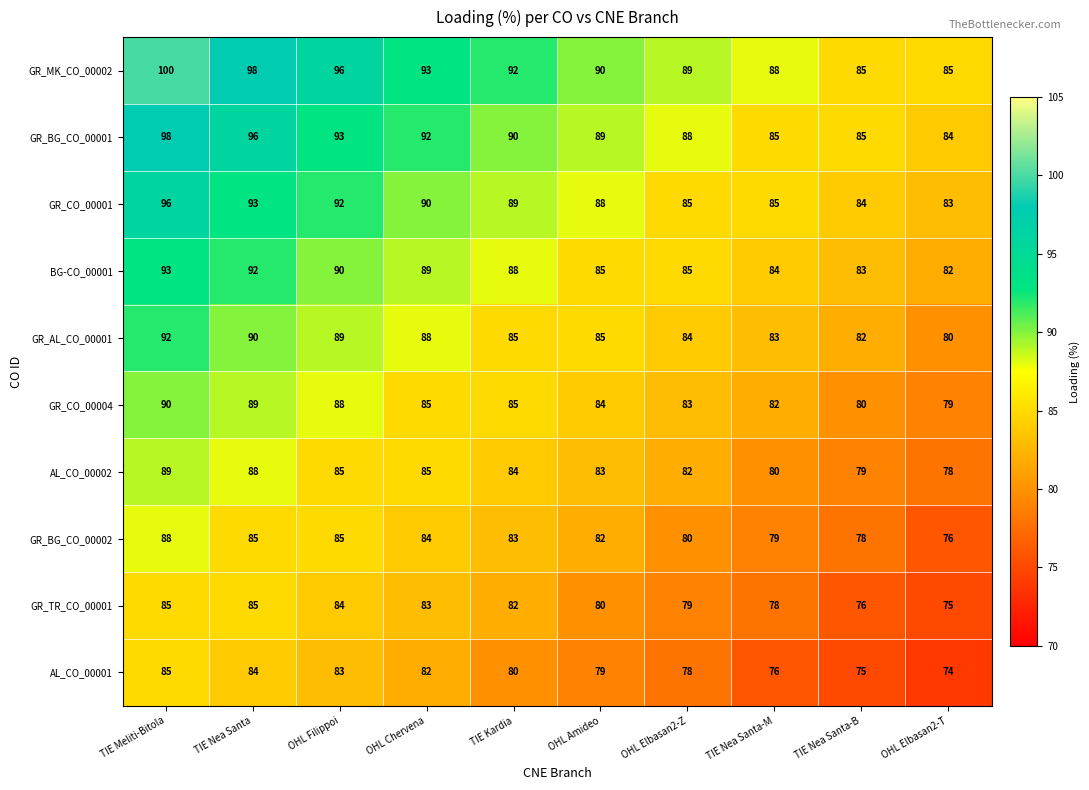

What is the difference between the highest and lowest values at OHL Elbasan2-Z?

11